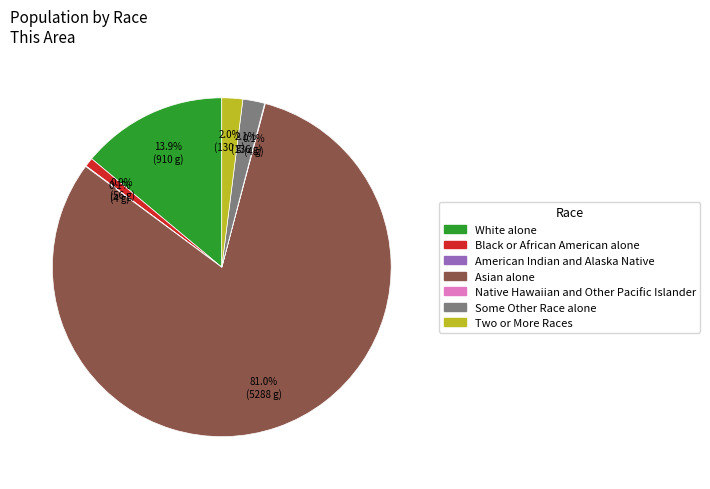

True or false: White alone accounts for 20% of the total.

False